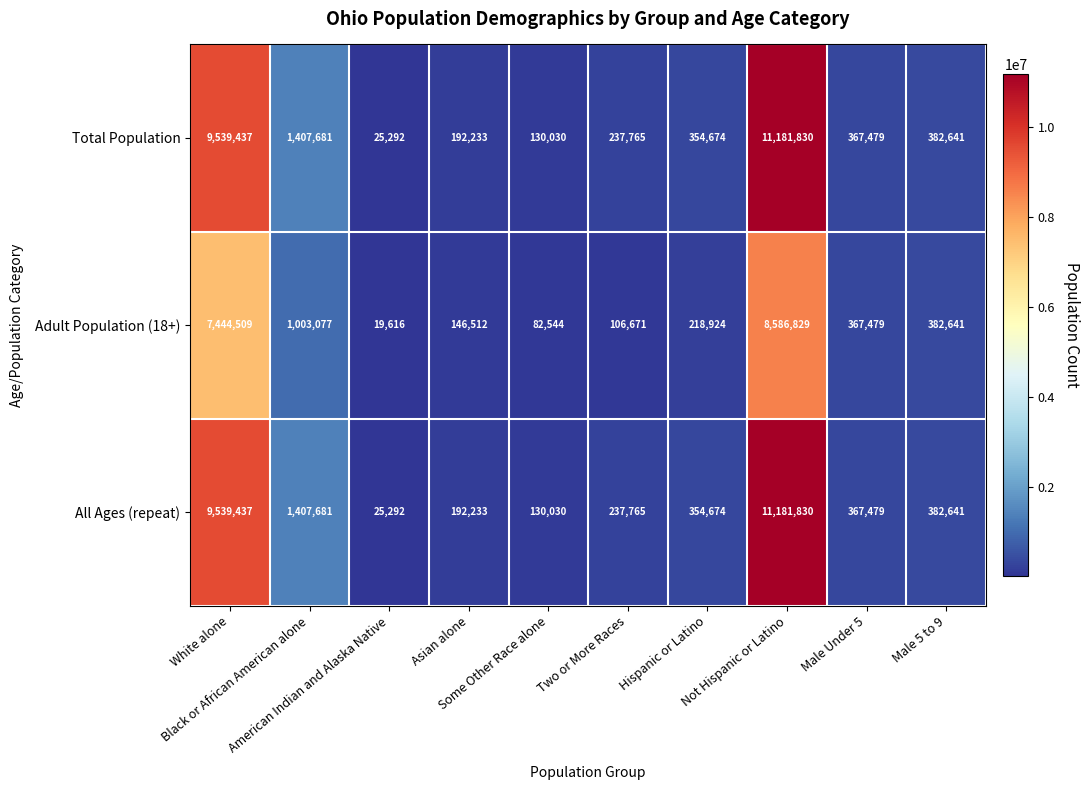

What is the average value of the Total Population series?

2381906